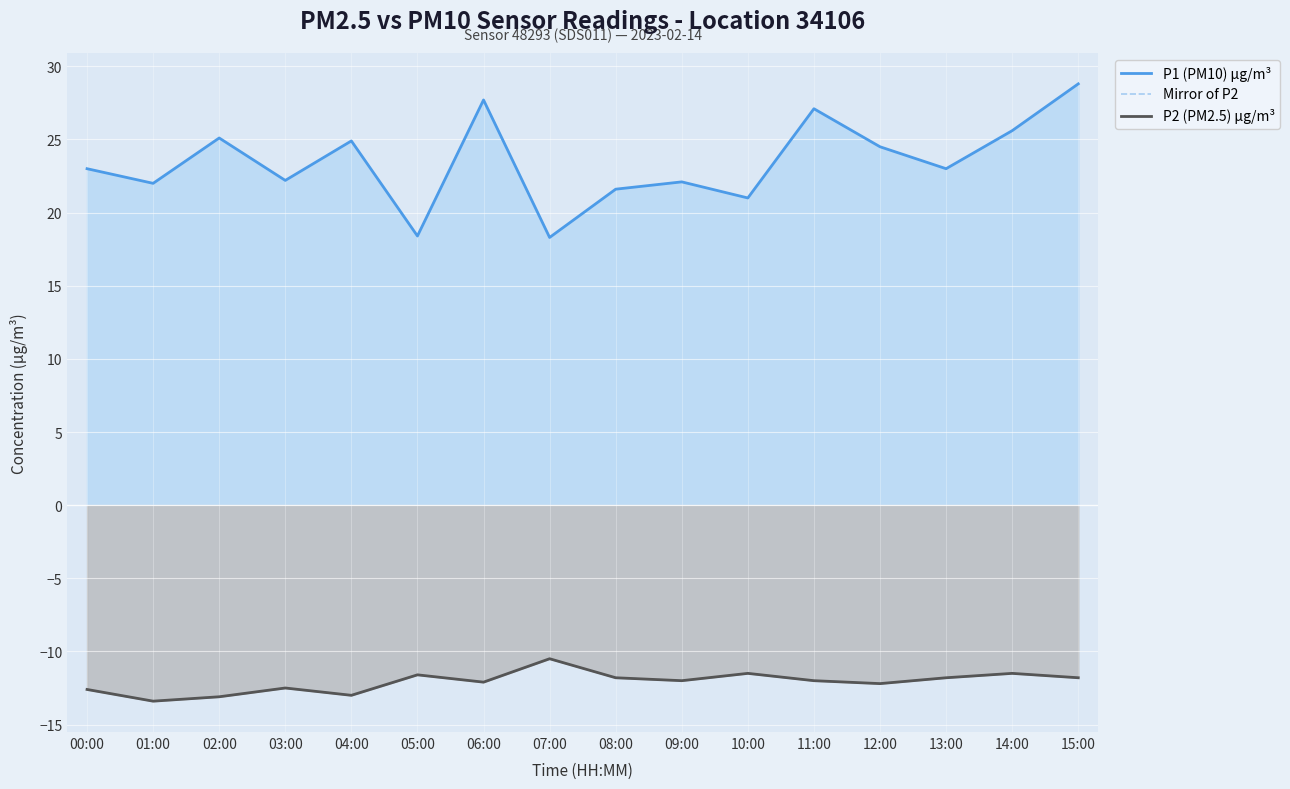

Which series changed the most between 05:00 and 08:00?

P1 (PM10) µg/m³